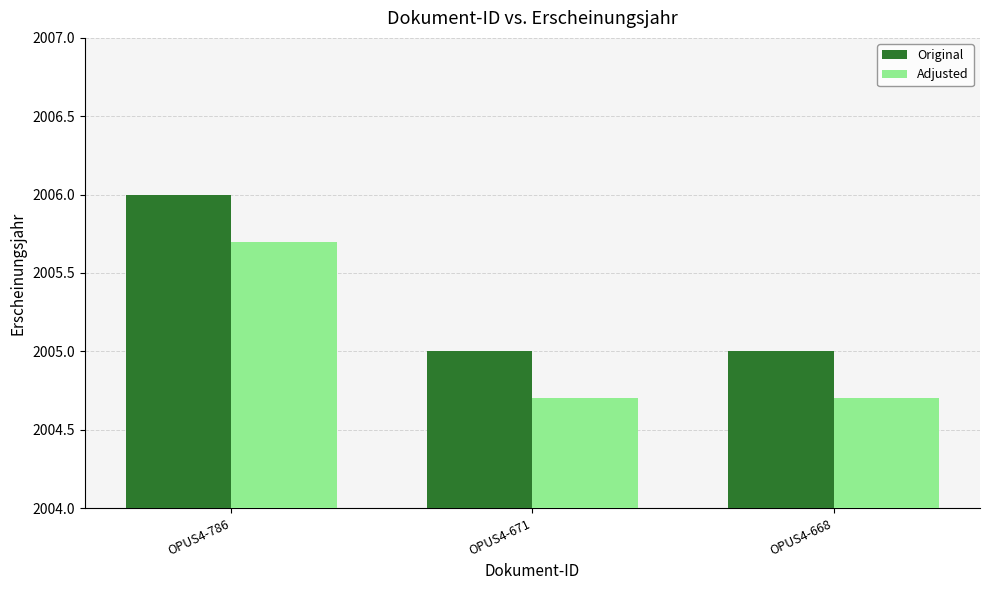

List the series in order of their overall mean, highest first.

Original, Adjusted